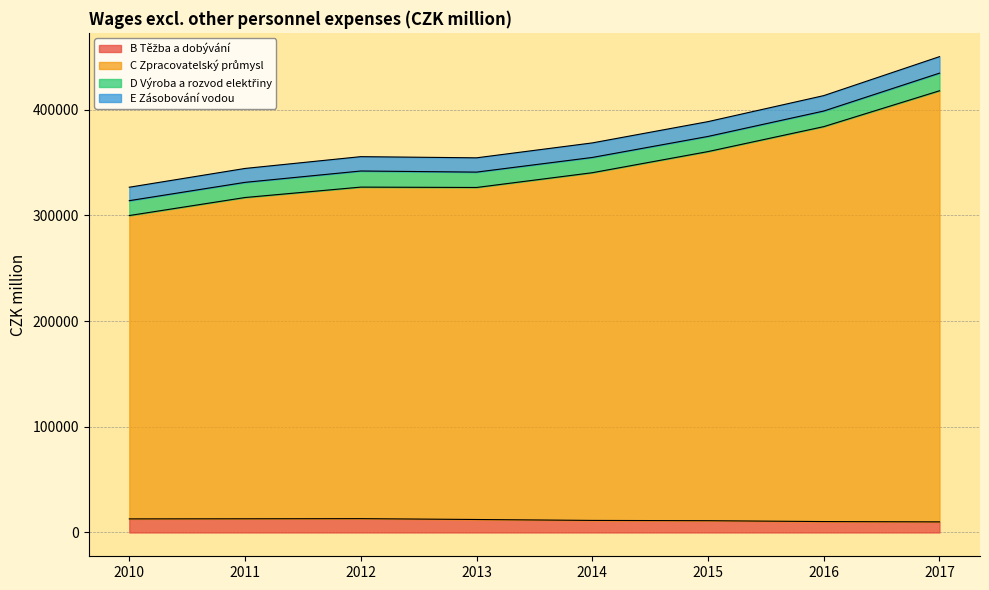

True or false: B Těžba a dobývání and E Zásobování vodou intersect in this chart.

False